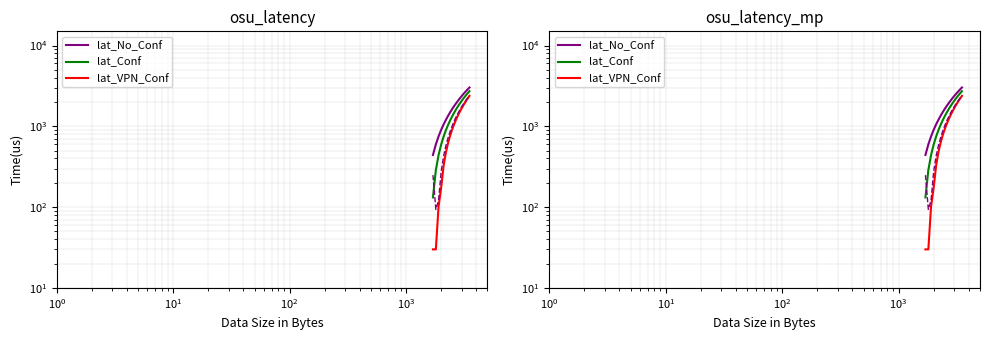

True or false: lat_Conf and lat_No_Conf cross at least once.

False